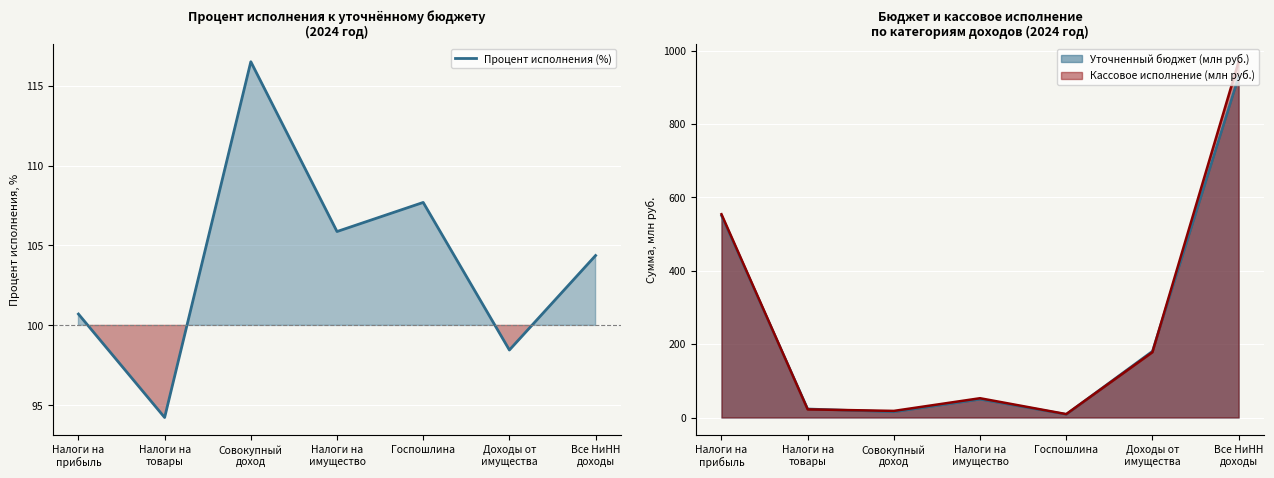

Reading left to right, what are all the values shown in this chart?

100.7	94.2	116.5	105.9	107.7	98.5	104.4